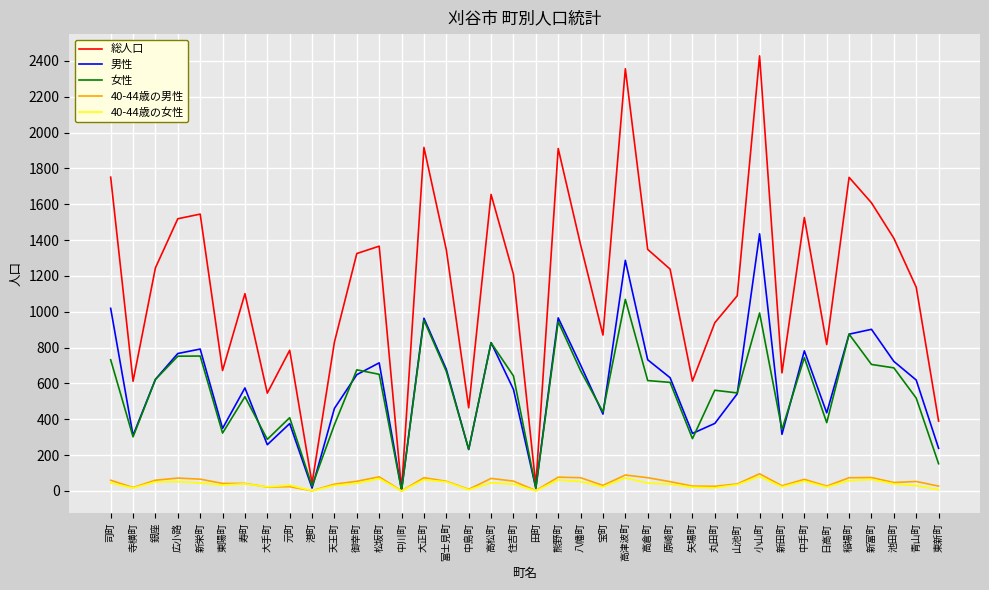

Between 港町 and 高松町, which series saw the biggest shift?

総人口